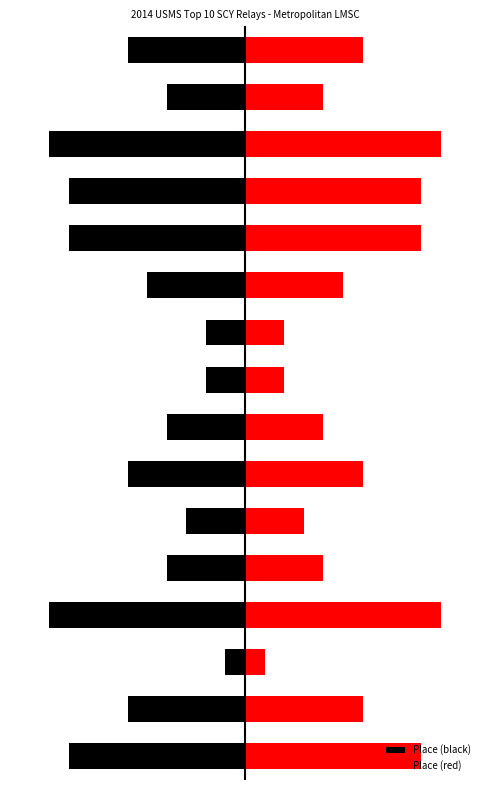

What is the sum of all Place (red) values?

90